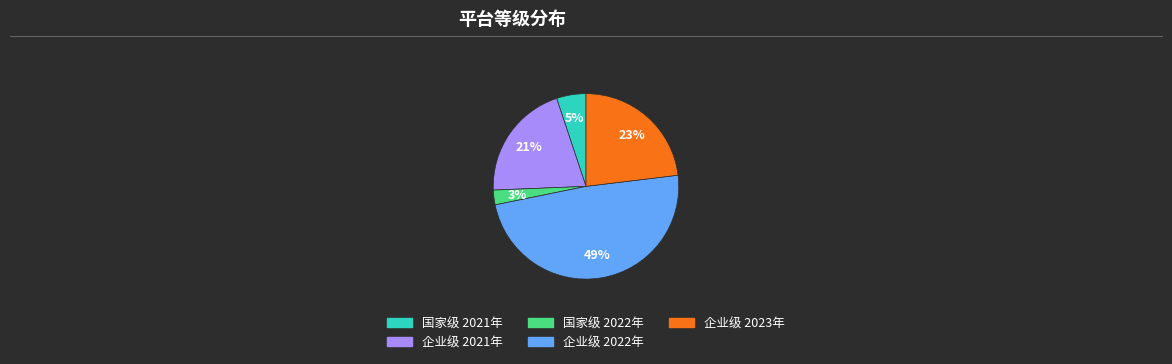

Is there a majority slice in this chart?

No